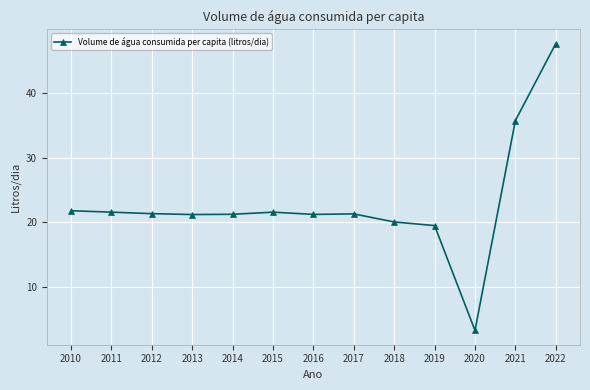

What is the difference between the values at 2013 and 2010?

0.6